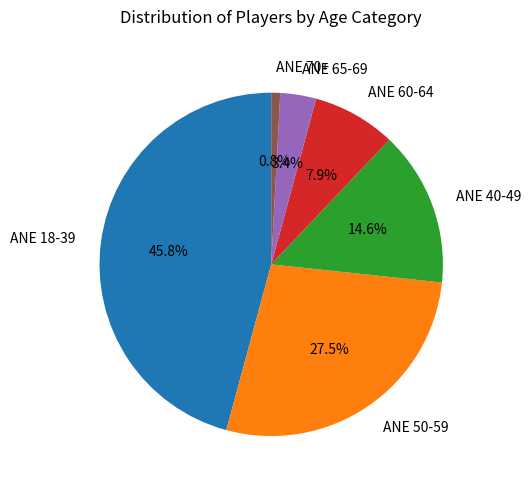

Is there a majority slice in this chart?

No